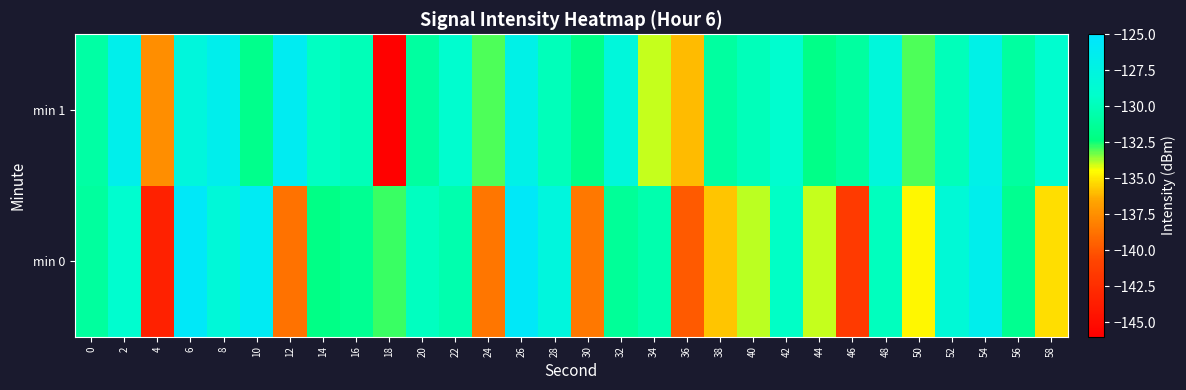

Rank the series at 18 from highest to lowest value.

min 0, min 1